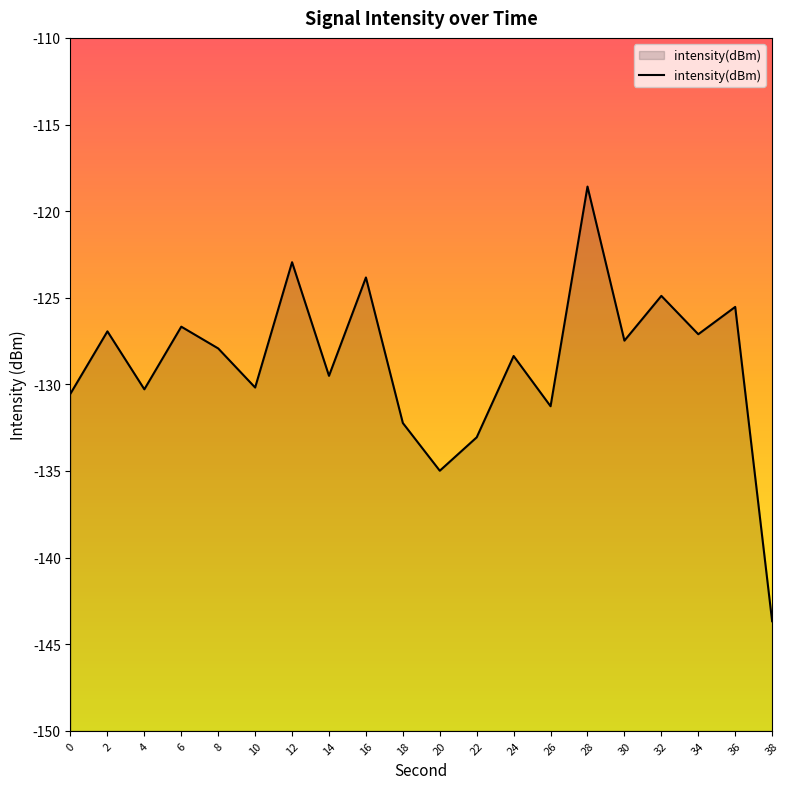

The value at 18 is -132.2. True or false?

True